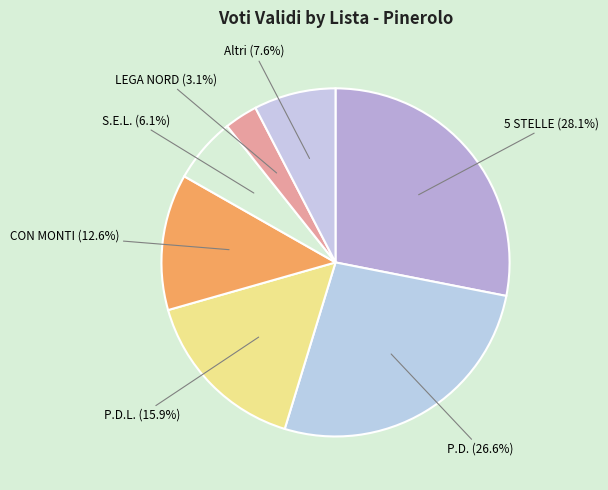

Count the number of slices in the pie.

7